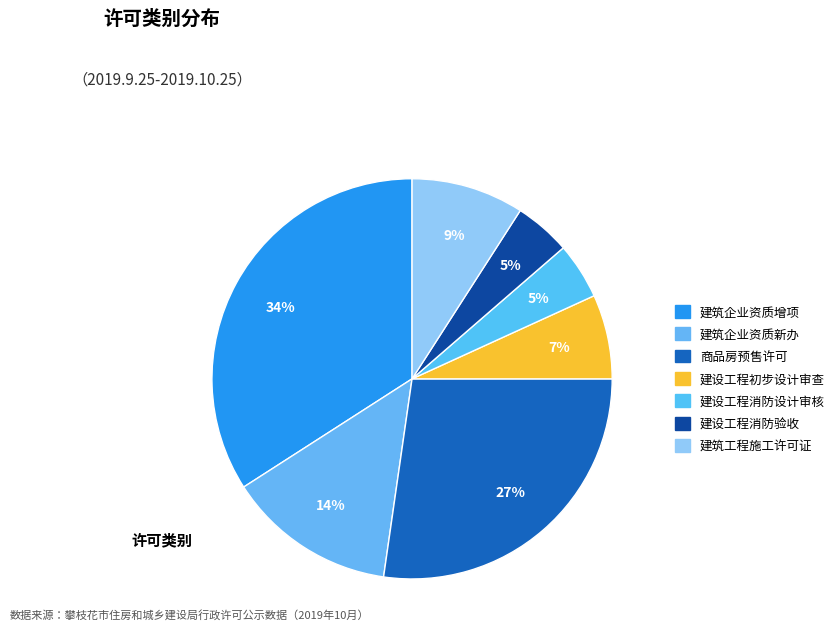

Rank the categories by value from highest to lowest.

建筑企业资质增项, 商品房预售许可, 建筑企业资质新办, 建筑工程施工许可证, 建设工程初步设计审查, 建设工程消防设计审核, 建设工程消防验收